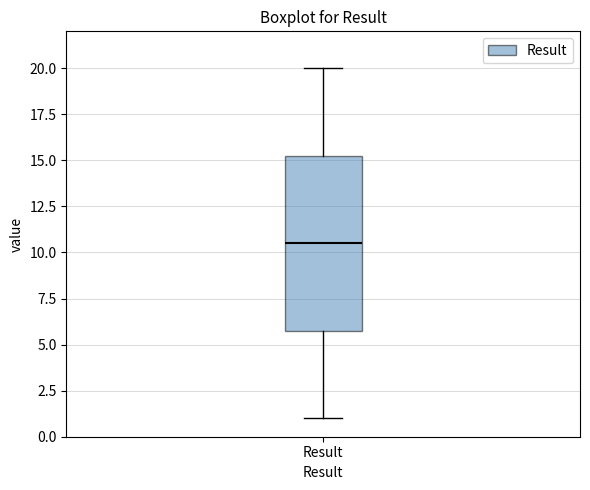

Transcribe this box plot: give where the median line is, the range the box spans, and where the two whiskers end, as read against the y-axis. The values are not printed on the chart, so give them approximately, as read against the axis.

median 10.5, box 6.0 to 15.5, whiskers 1.0 to 20.0